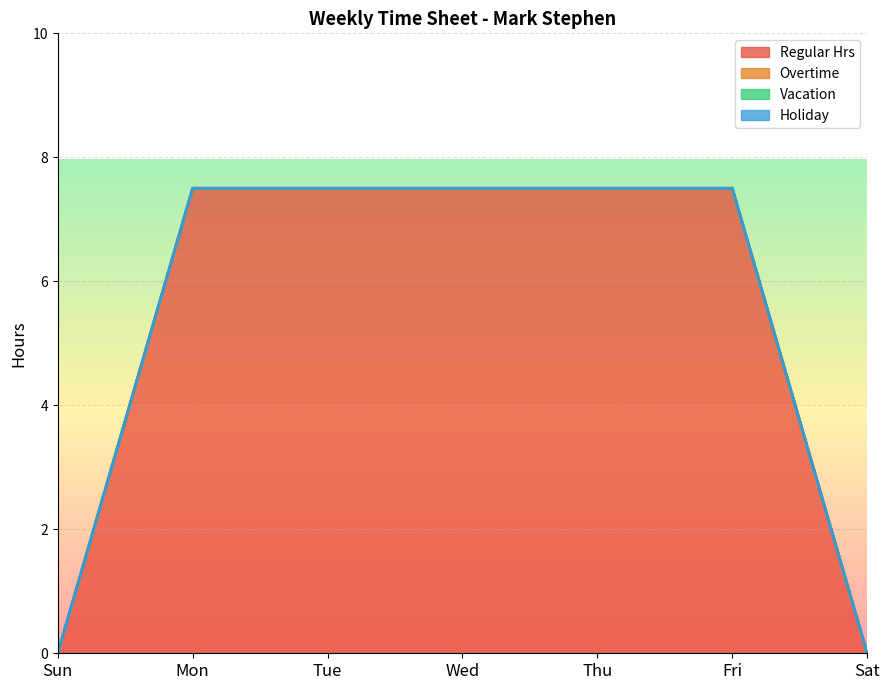

What is the greatest value displayed?

7.5